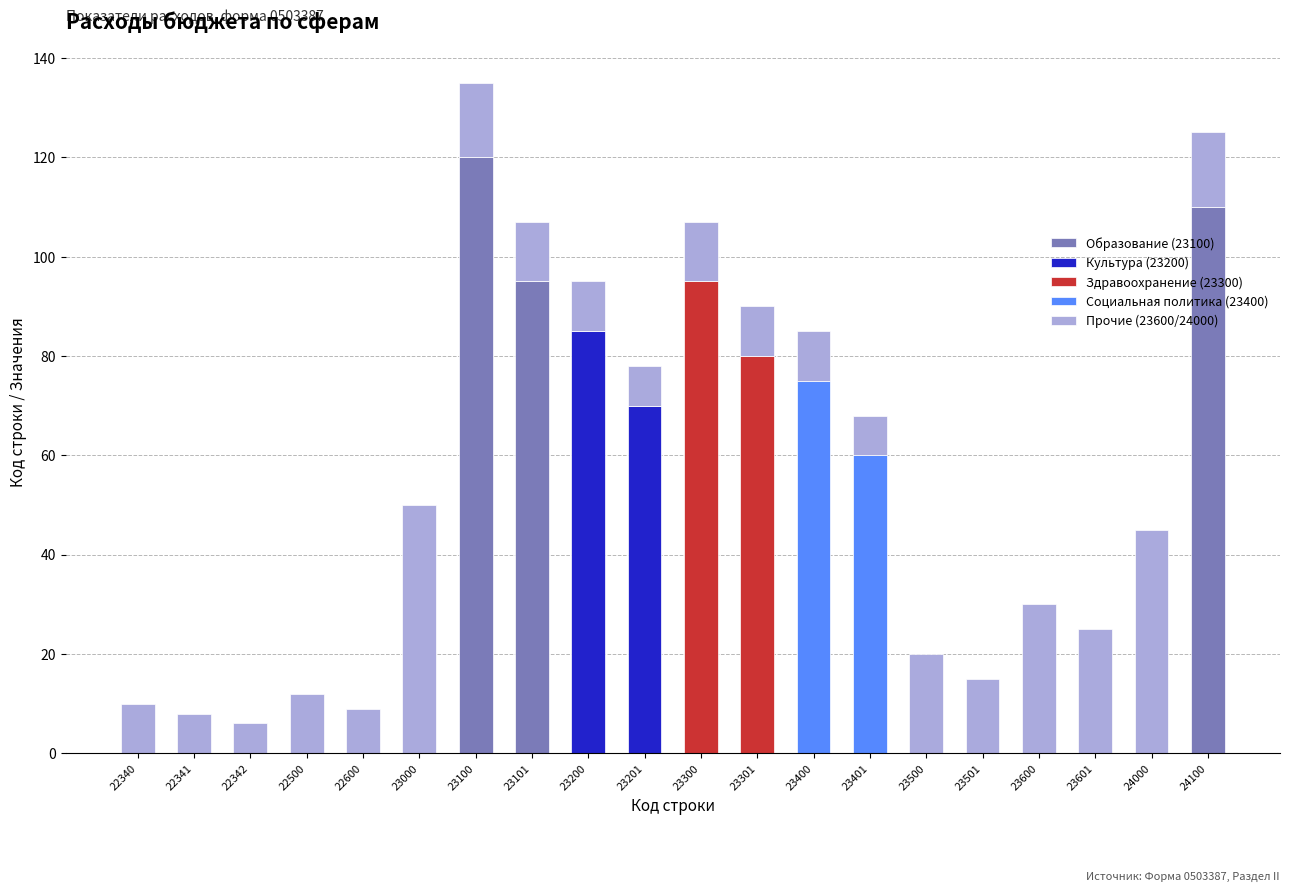

Does the chart contain stacked bars?

Yes